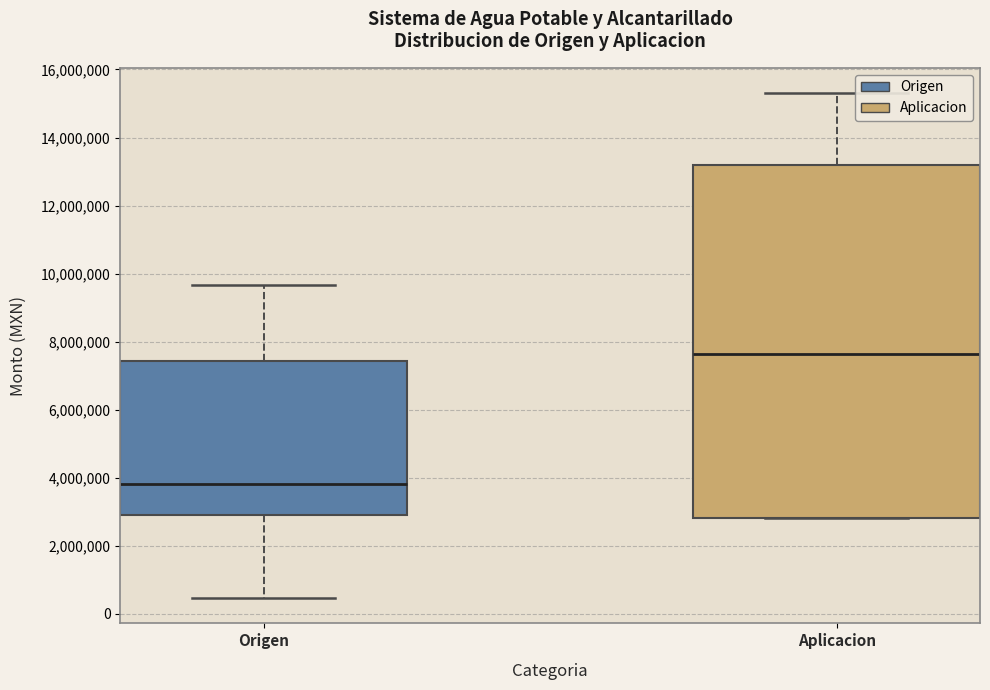

Which box has the highest median line?

Aplicacion